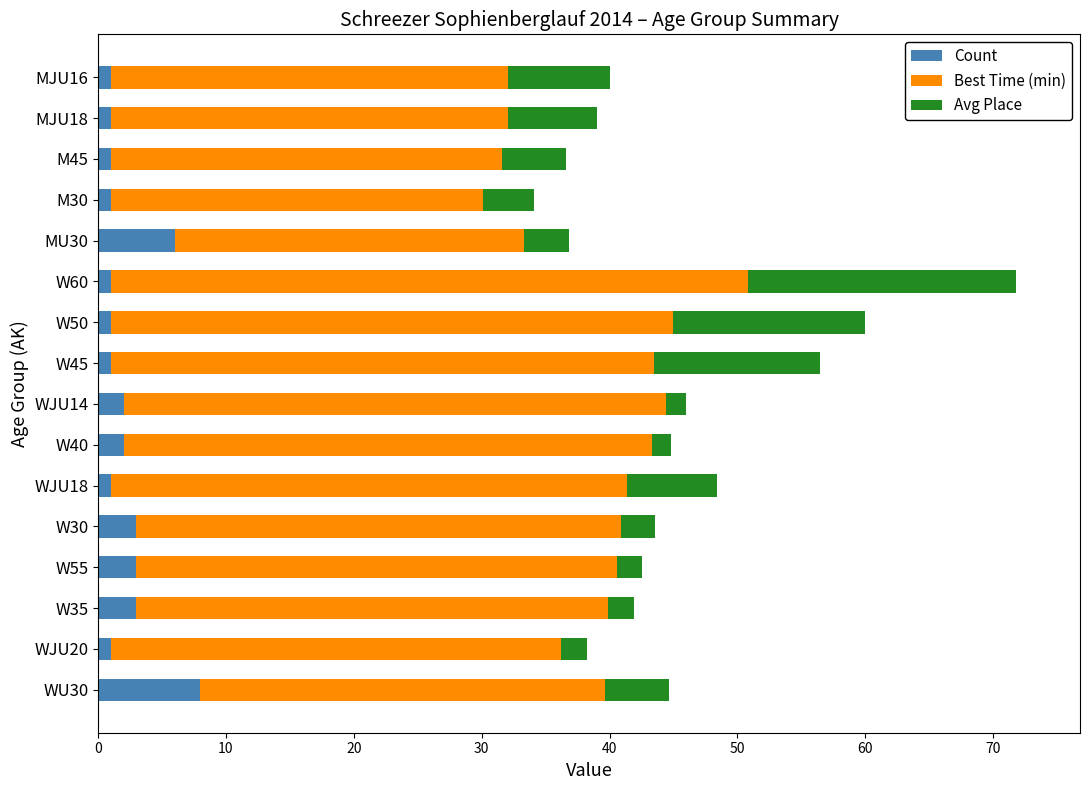

What is the maximum value for Count?

8.0